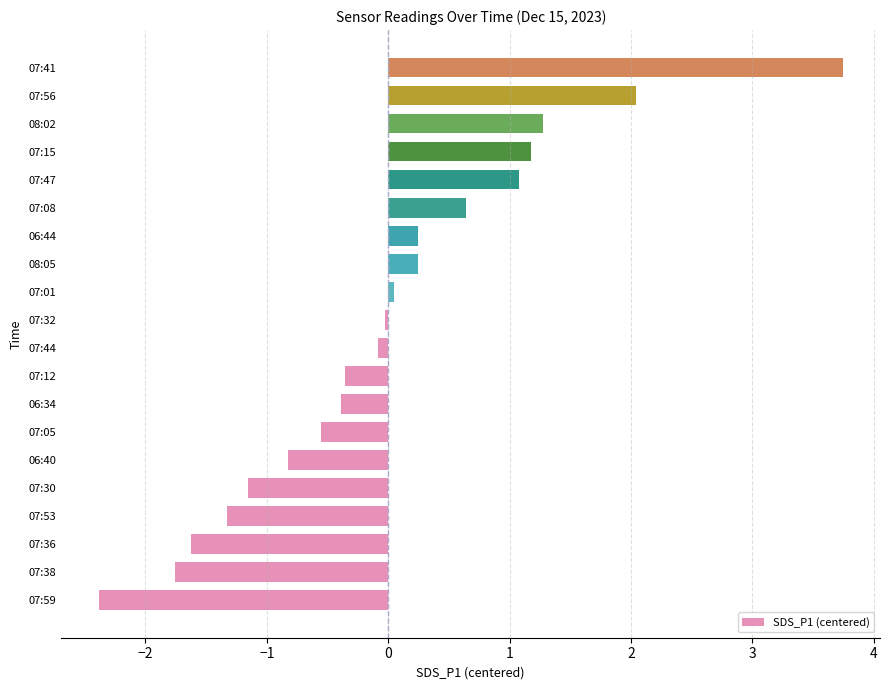

The value at 07:30 is -1.2. True or false?

True